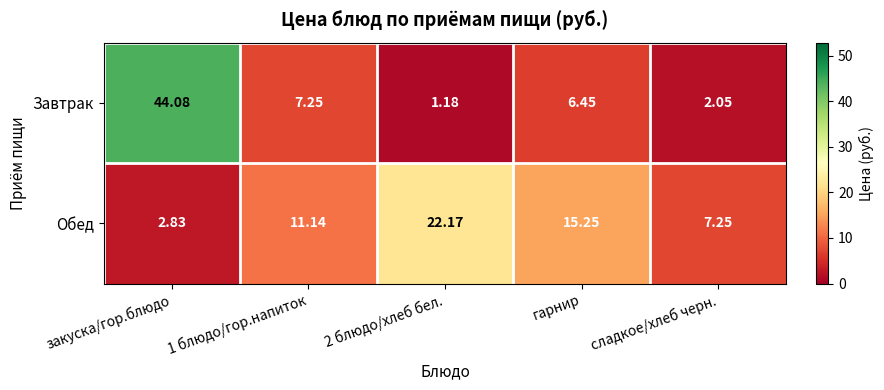

Which series has the widest spread of values?

Завтрак